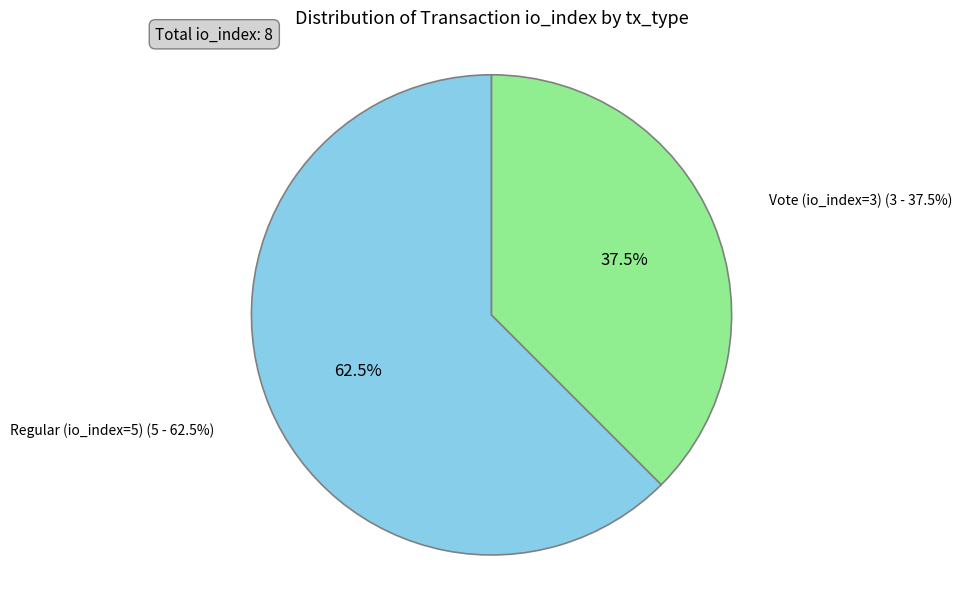

To the nearest percent, what is the difference between the Regular (io_index=5) and Vote (io_index=3) slice percentages?

25%